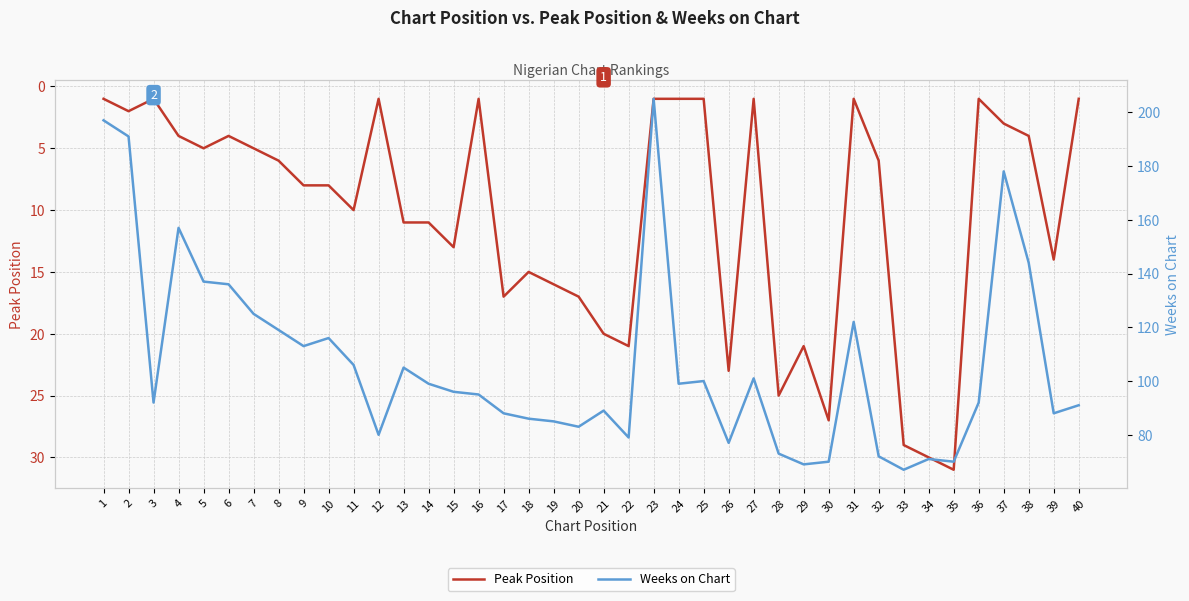

True or false: Peak Position and Weeks on Chart cross at least once.

False